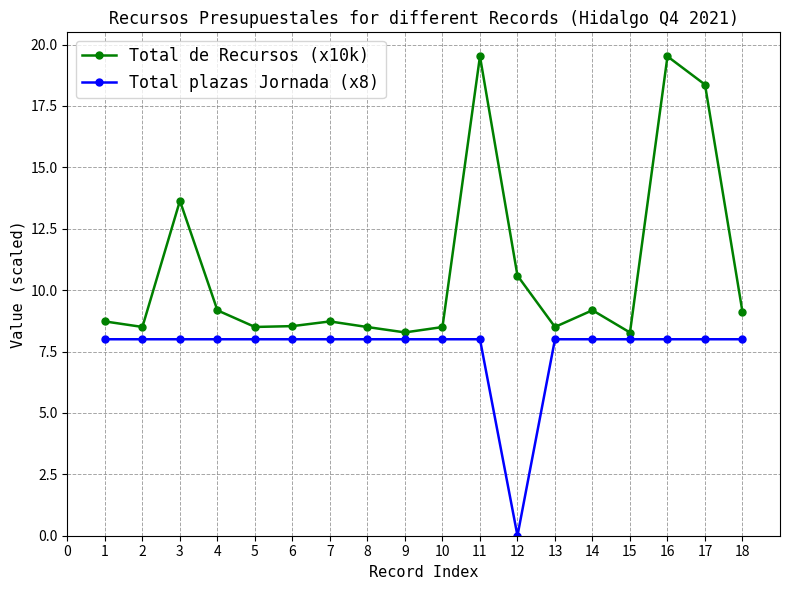

What is the sum of the Total de Recursos (x10k) values at 8 and 10?

17.0